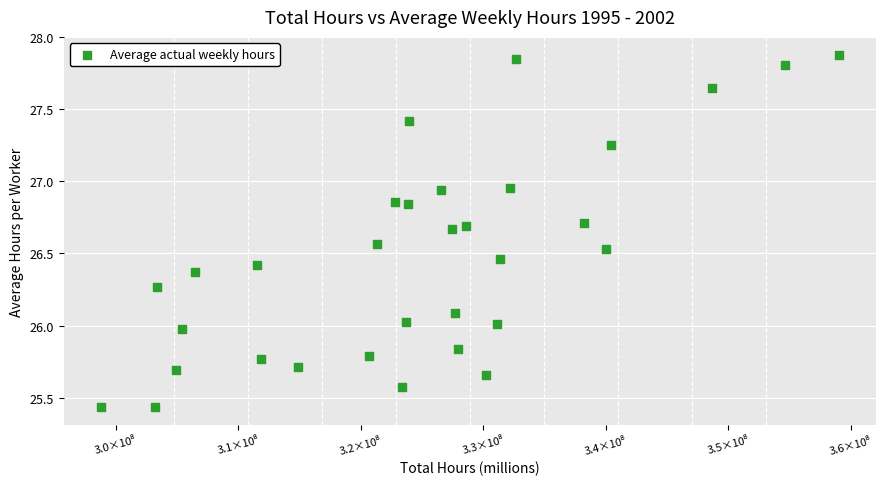

What is the range of Y values (max minus min)?

2.4